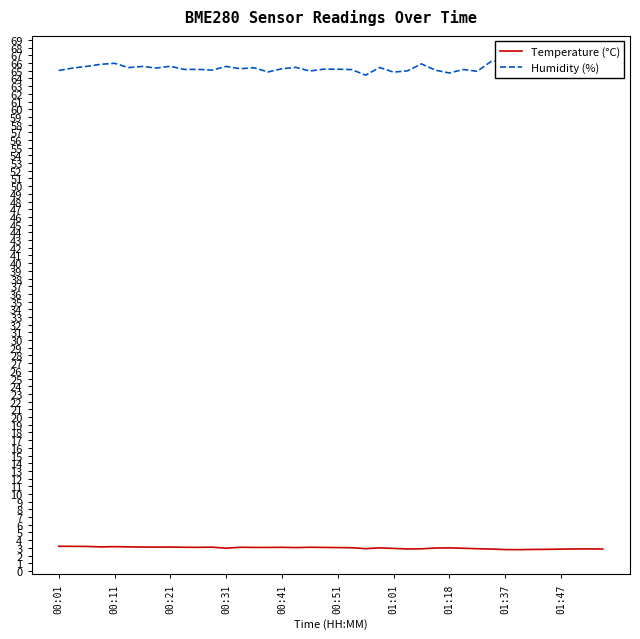

Does the chart have visible grid lines?

No